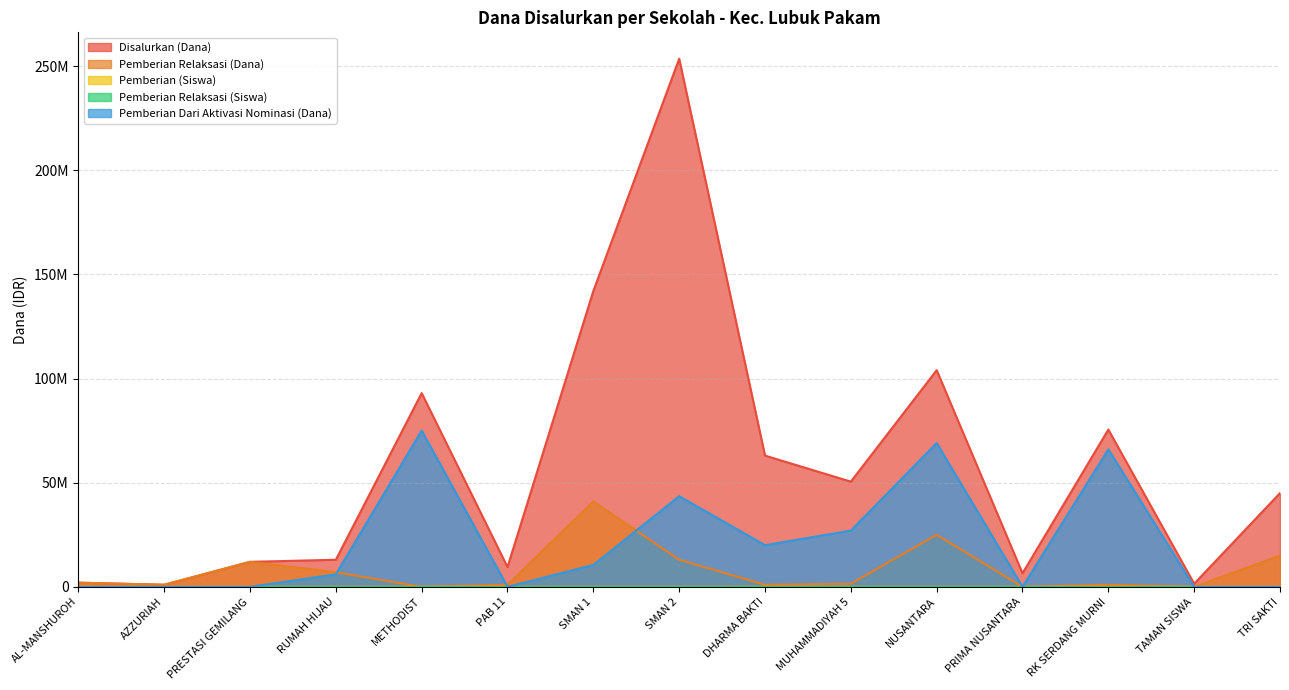

What is the difference between the Pemberian Dari Aktivasi Nominasi (Dana) values at MUHAMMADIYAH 5 and TRI SAKTI?

27000000